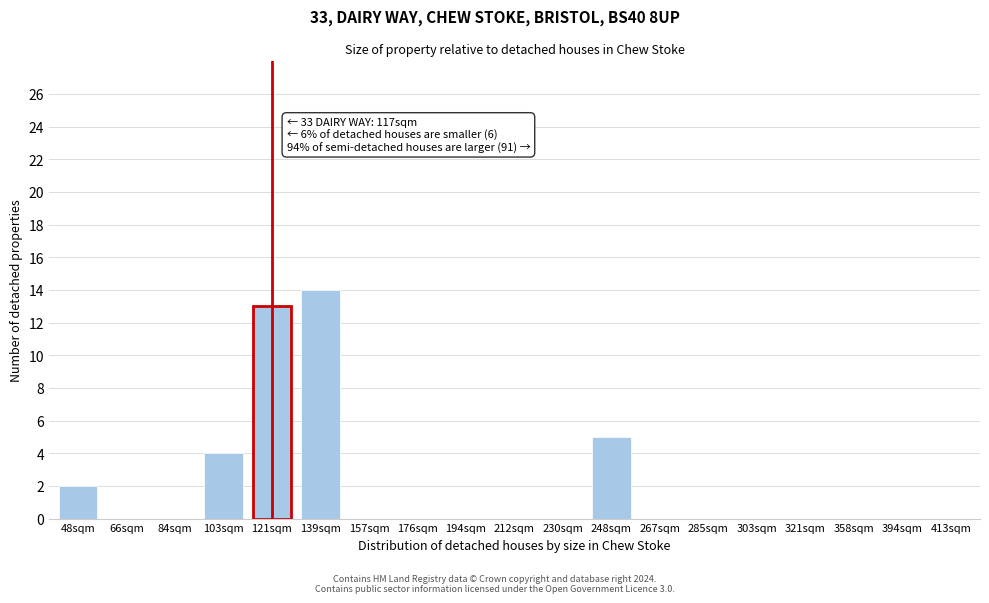

Reading right to left, transcribe all the data shown in this chart.

413sqm=0	394sqm=0	358sqm=0	321sqm=0	303sqm=0	285sqm=0	267sqm=0	248sqm=5	230sqm=0	212sqm=0	194sqm=0	176sqm=0	157sqm=0	139sqm=14	121sqm=13	103sqm=4	84sqm=0	66sqm=0	48sqm=2